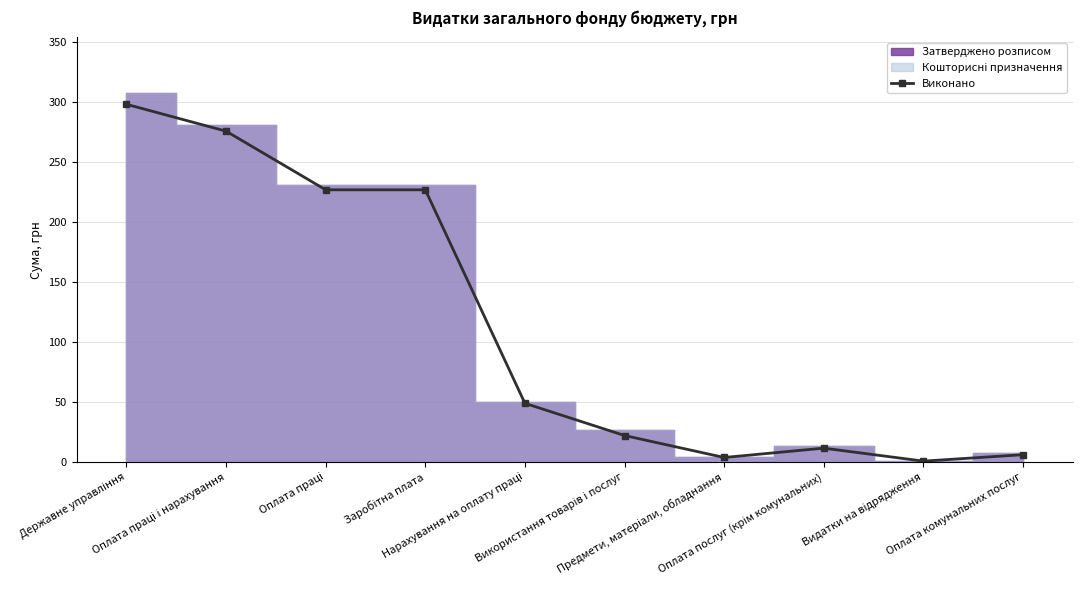

The value at Оплата праці is 125.7. True or false?

False